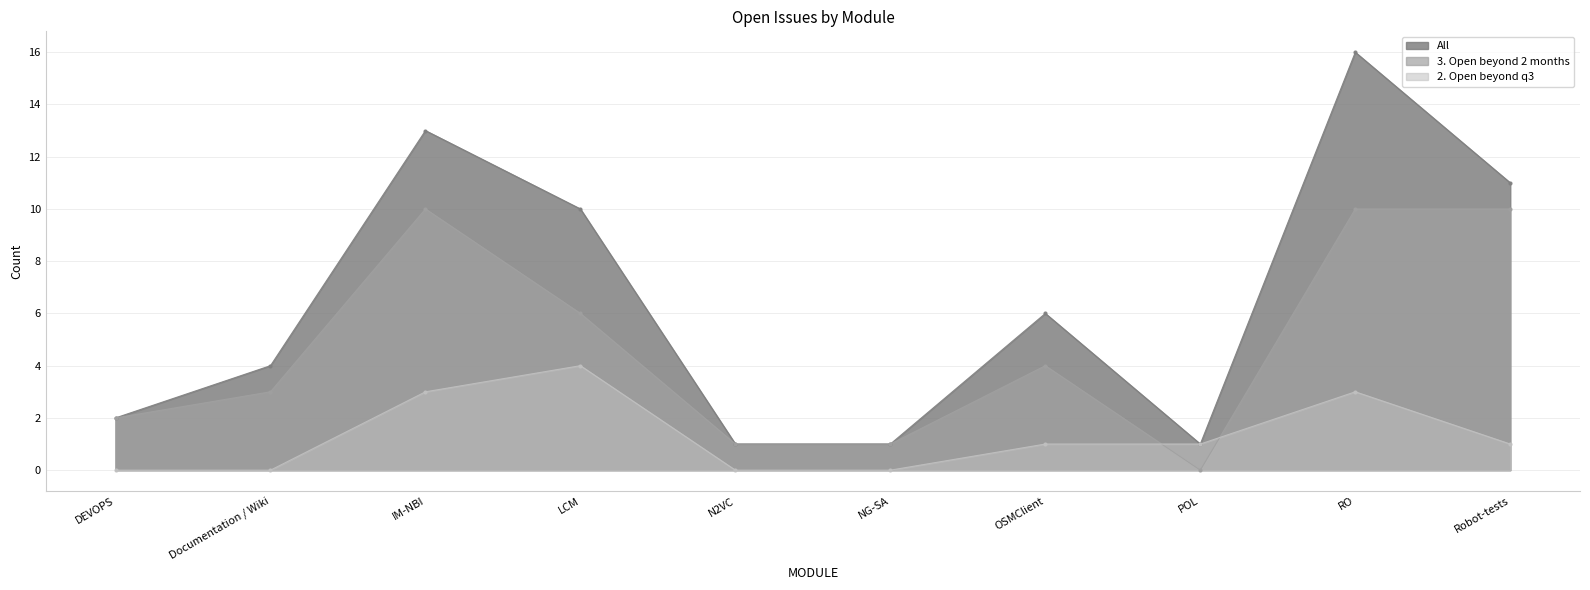

Reading right to left, what are all the values shown in this chart?

All: Robot-tests=11	RO=16	POL=1	OSMClient=6	NG-SA=1	N2VC=1	LCM=10	IM-NBI=13	Documentation / Wiki=4	DEVOPS=2
3. Open beyond 2 months: Robot-tests=10	RO=10	POL=0	OSMClient=4	NG-SA=1	N2VC=1	LCM=6	IM-NBI=10	Documentation / Wiki=3	DEVOPS=2
2. Open beyond q3: Robot-tests=1	RO=3	POL=1	OSMClient=1	NG-SA=0	N2VC=0	LCM=4	IM-NBI=3	Documentation / Wiki=0	DEVOPS=0